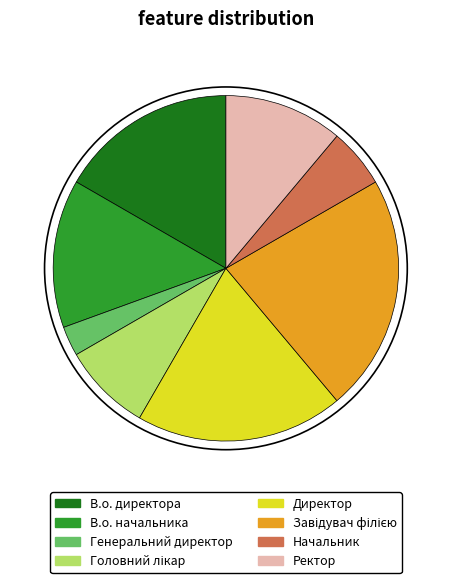

Between Начальник and Ректор, which is larger?

Ректор